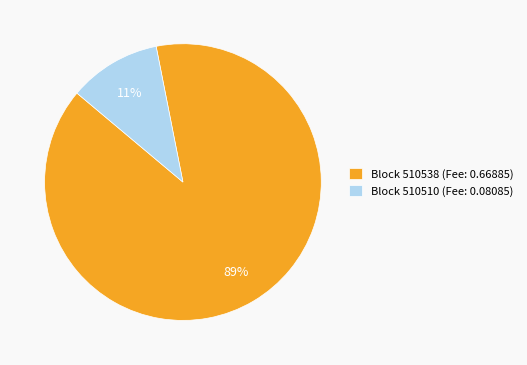

To the nearest percent, what percentage of the pie is Block 510510 (Fee: 0.08085)?

11%